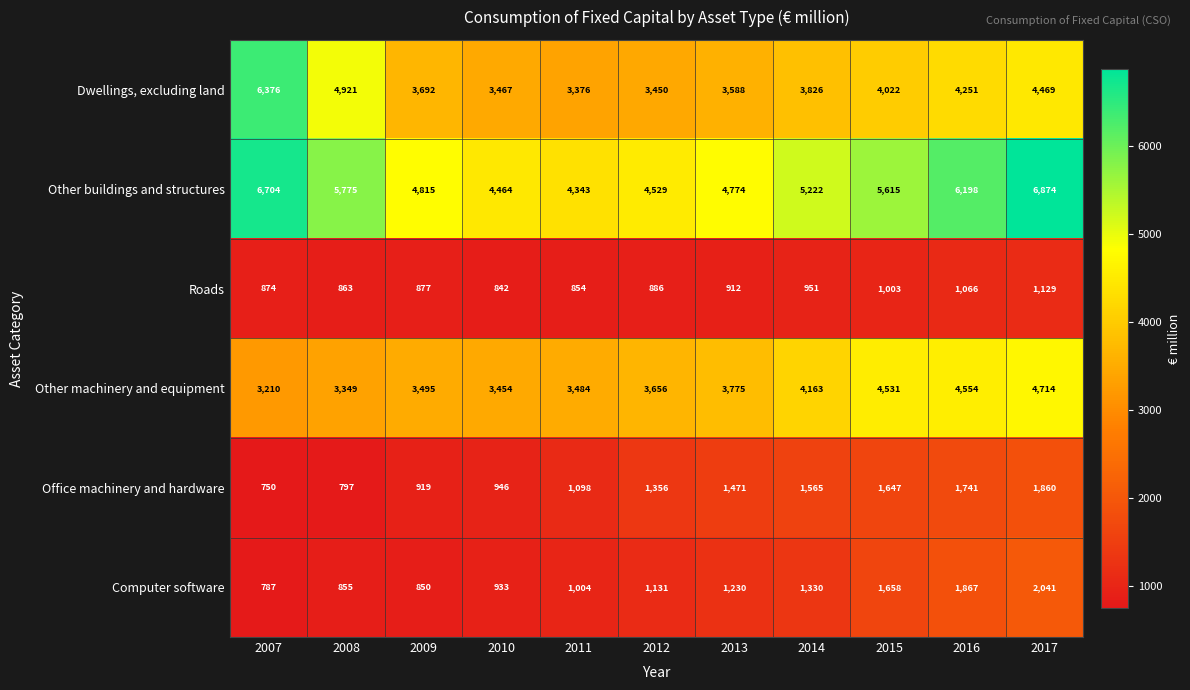

Which series has the widest spread of values?

Dwellings, excluding land